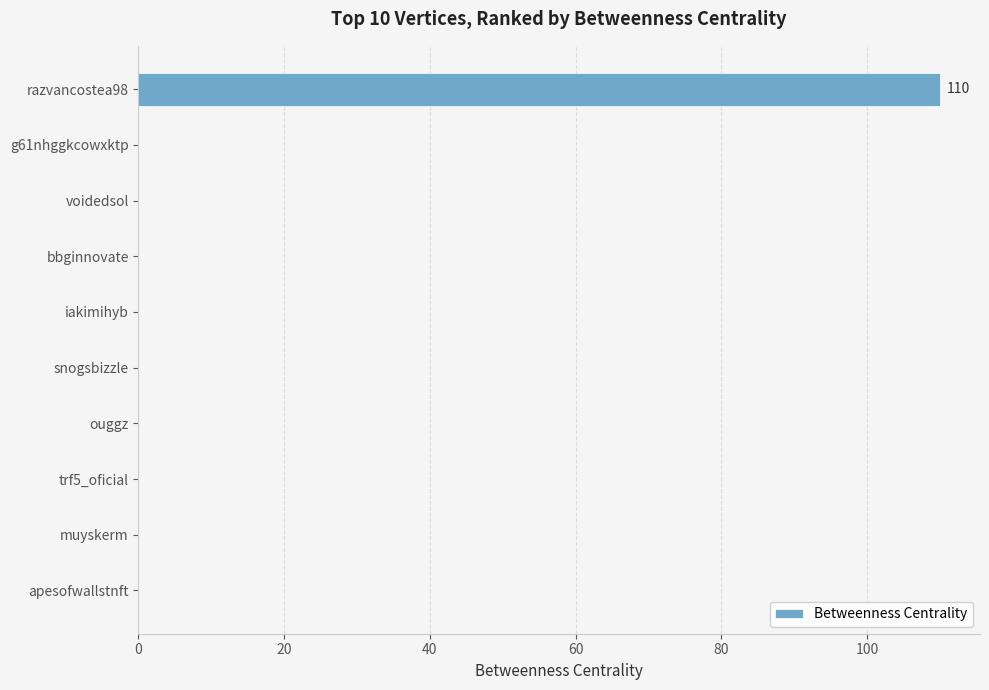

Are the bars grouped side by side (vs. stacked)?

No